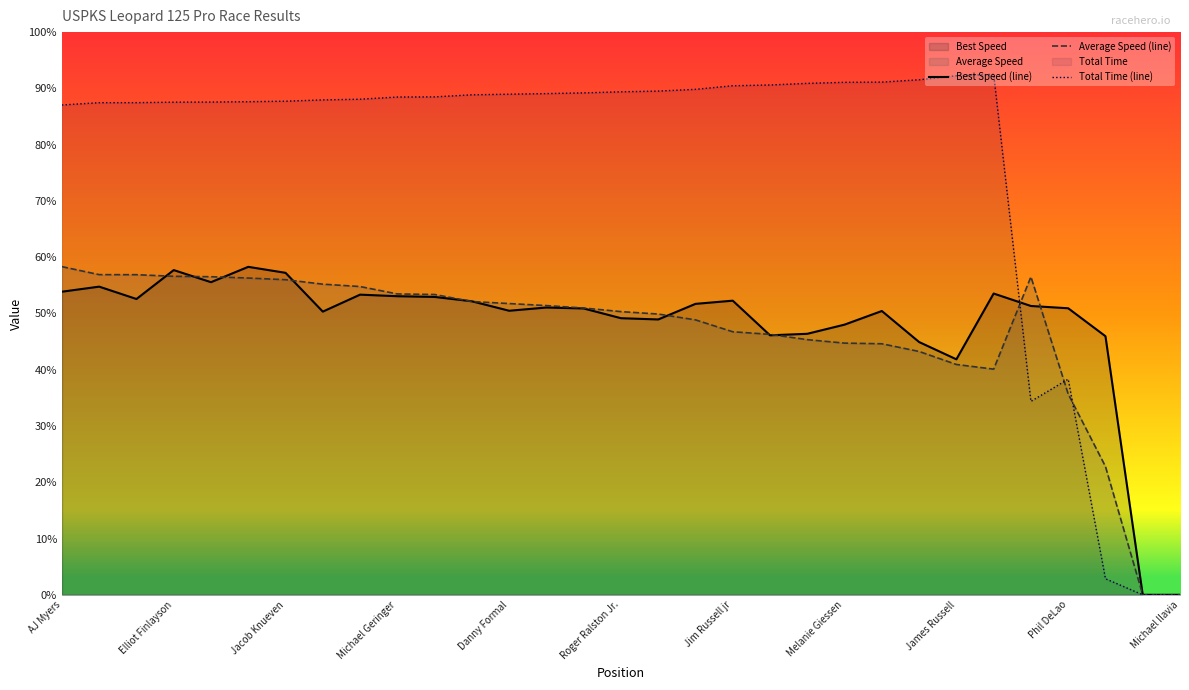

What is the difference between the maximum and second lowest values in the Total Time (line) series?

92.5